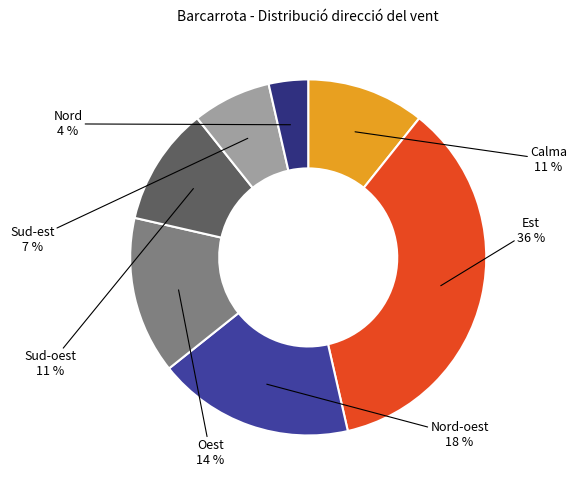

How many slices are in this pie chart?

7